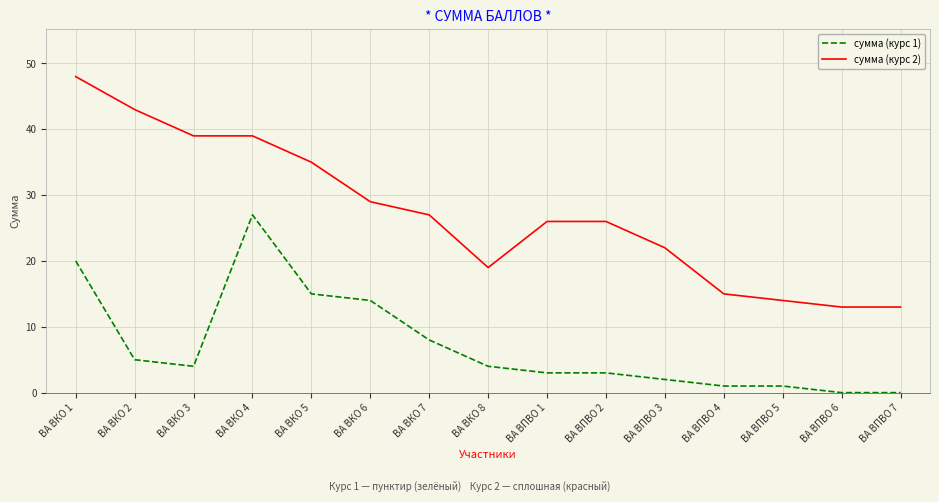

What position from the left is ВА ВПВО 7?

15